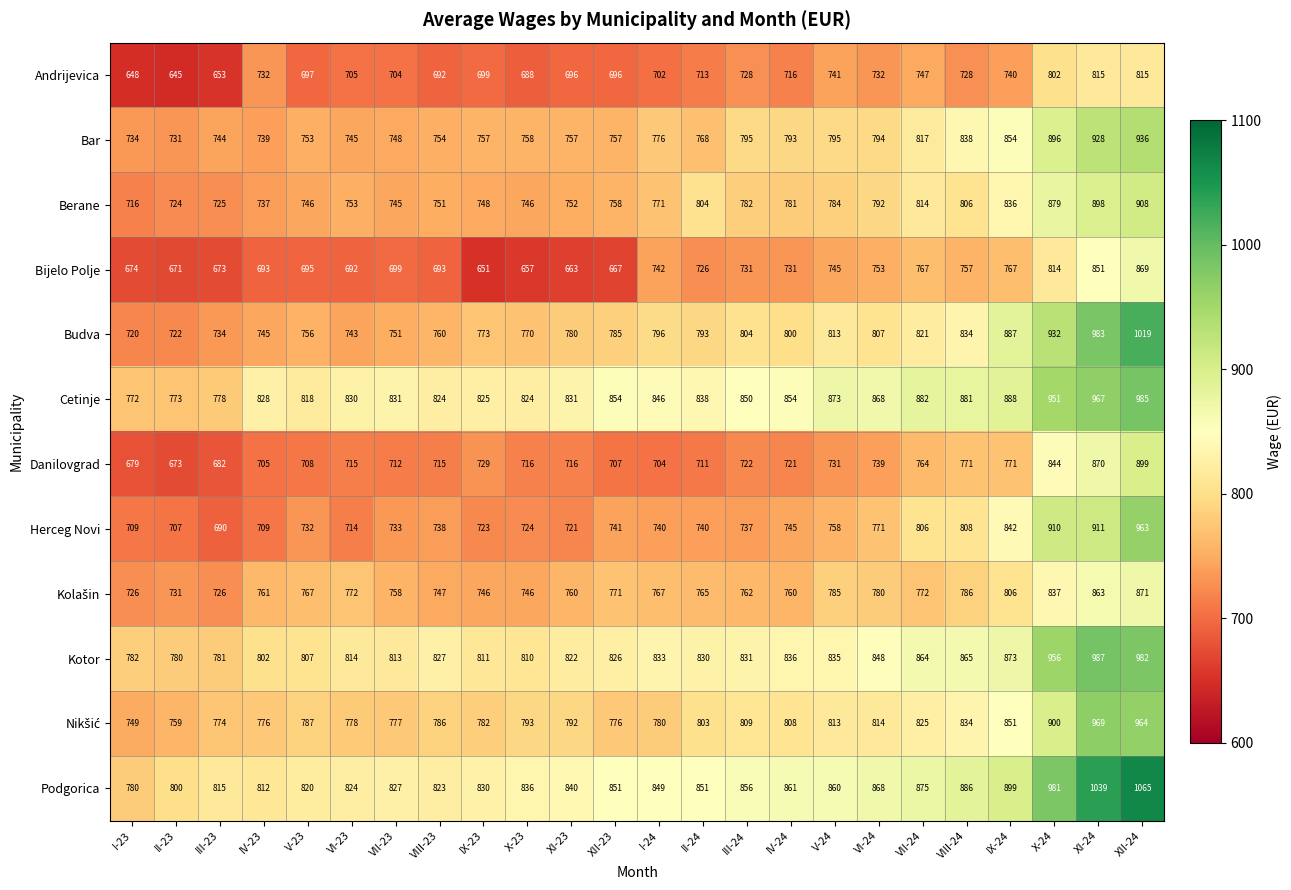

What is the difference between the maximum and second lowest values in the Danilovgrad series?

220